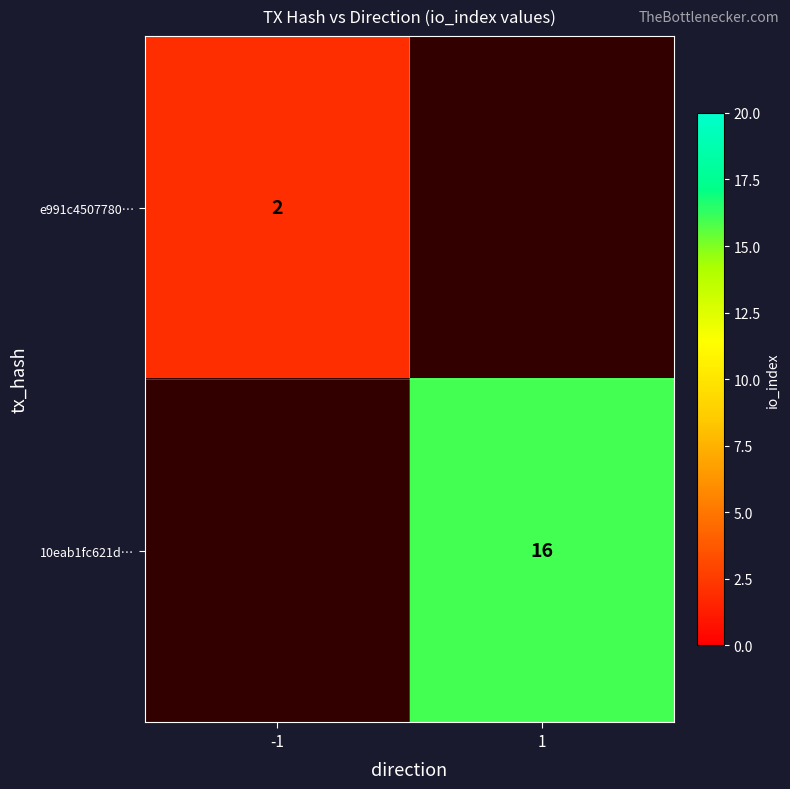

The 10eab1fc621d… series shows 16 at 1. True or false?

True